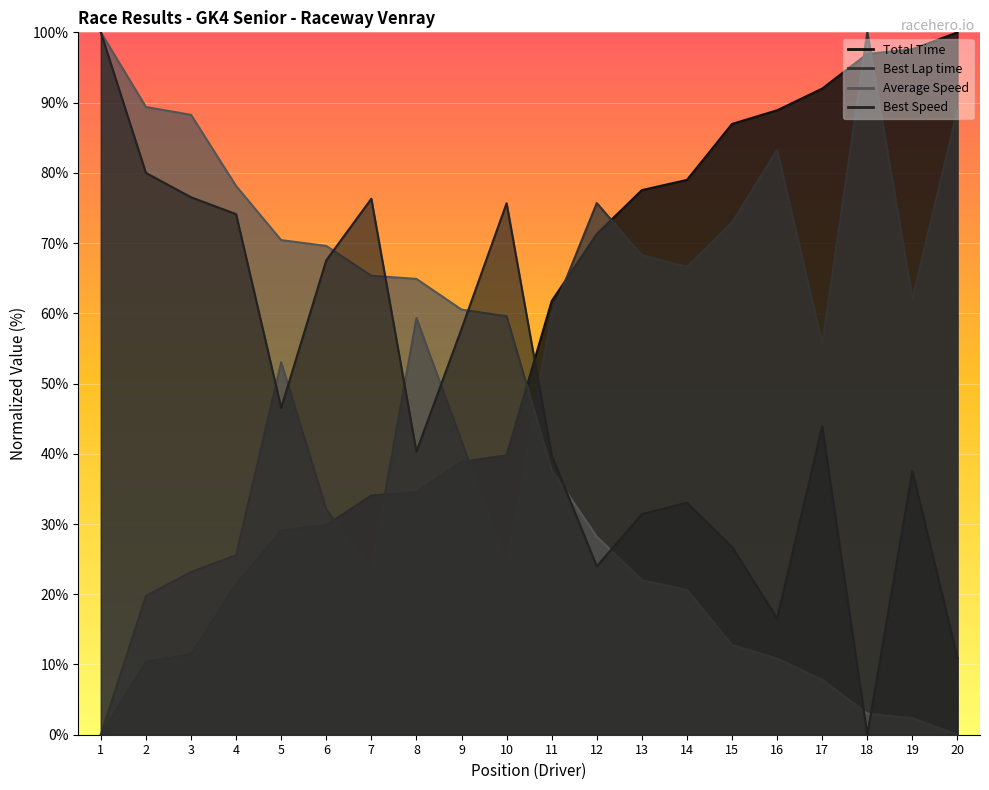

Count the number of categories in the chart.

20